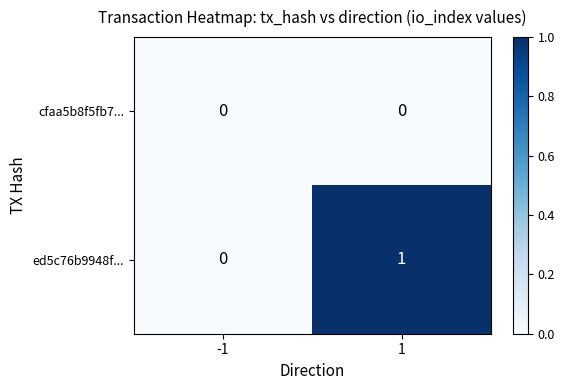

Reading left to right, what are all the values shown in this chart?

cfaa5b8f5fb7...: 0	0
ed5c76b9948f...: 0	1